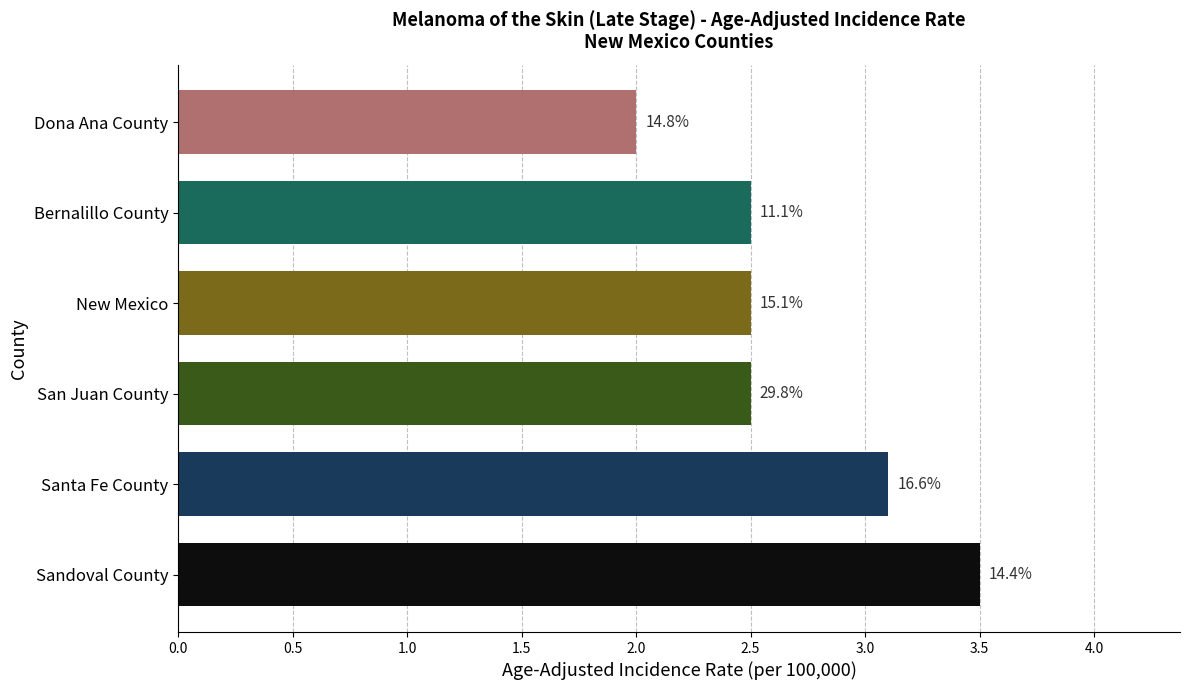

Does the chart contain any negative values?

No